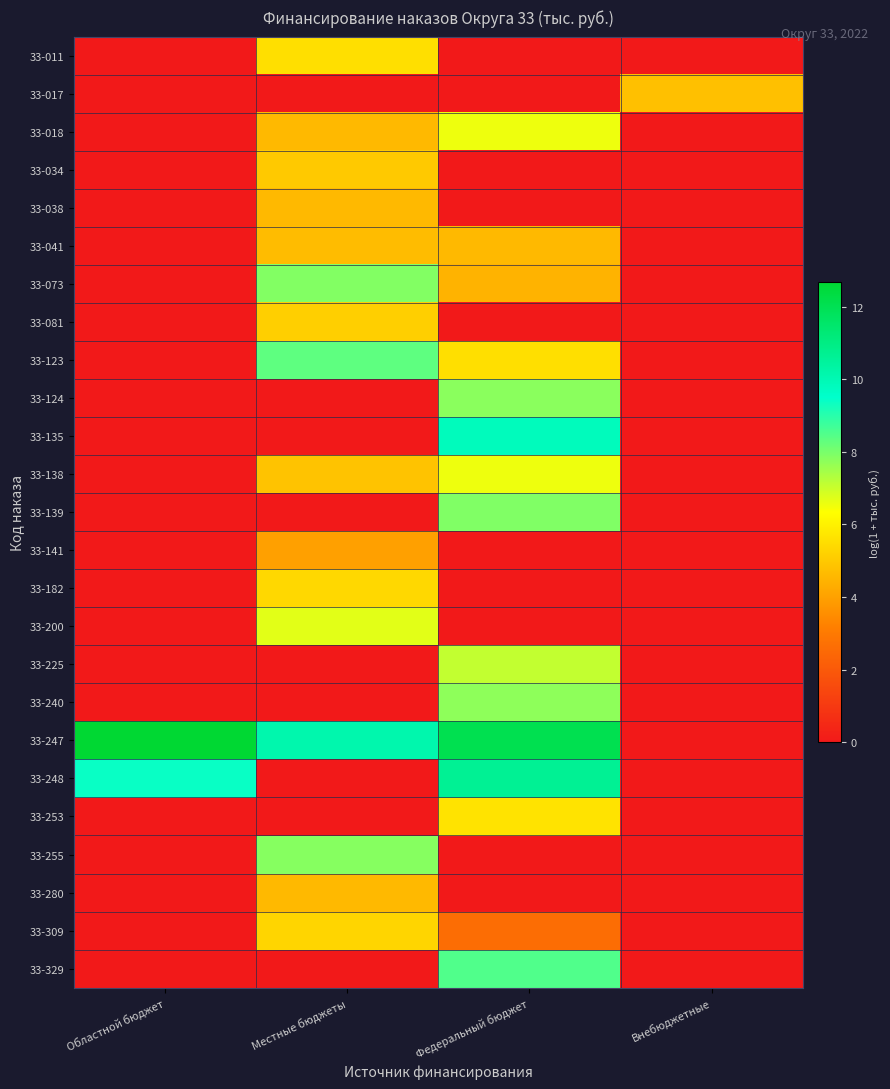

What is the difference between the highest and lowest values at Внебюджетные?

4.8